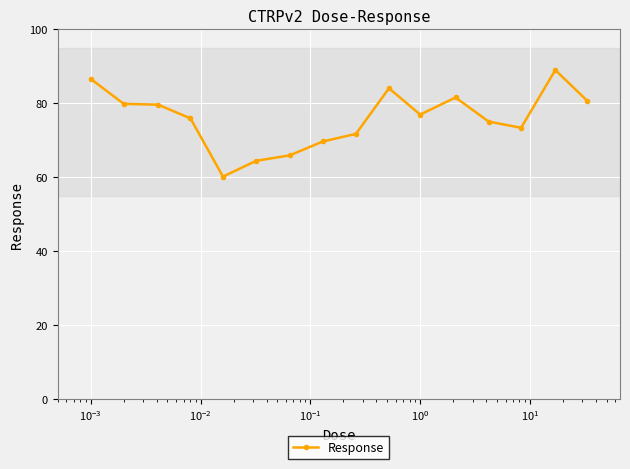

What is the value of the 3rd point from the left?

79.6